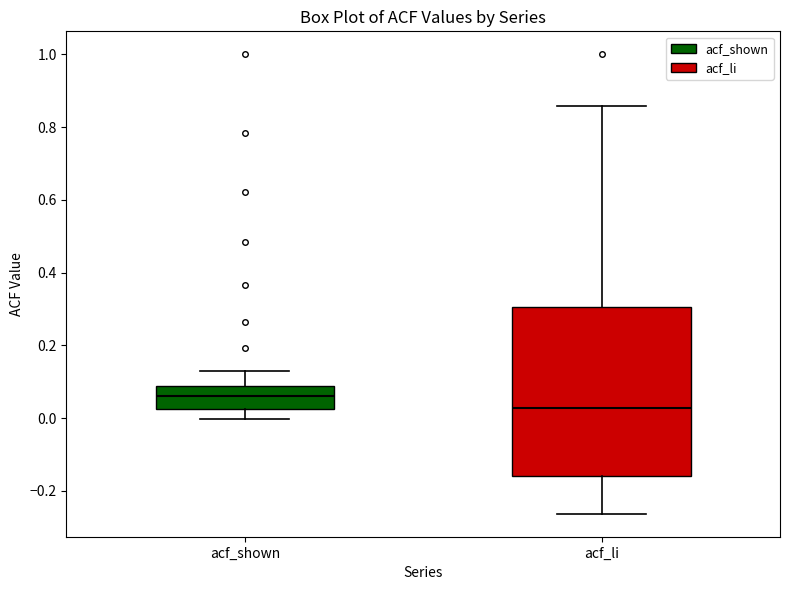

Which box has the highest median line?

acf_shown